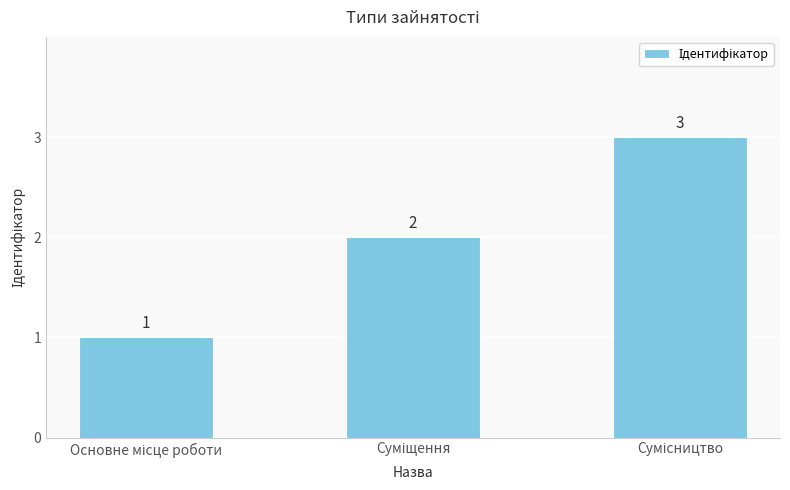

How many distinct data groups are displayed?

1